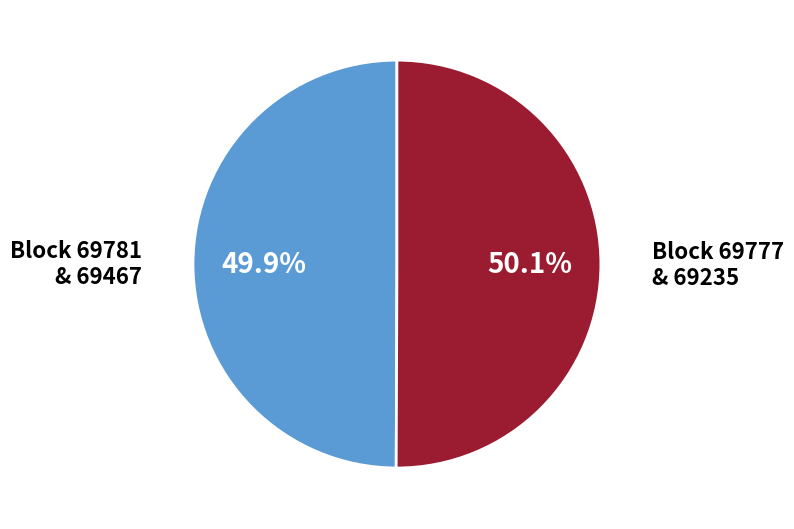

Combined, do Block 69781 & 69467 and Block 69777 & 69235 account for over 50%?

Yes